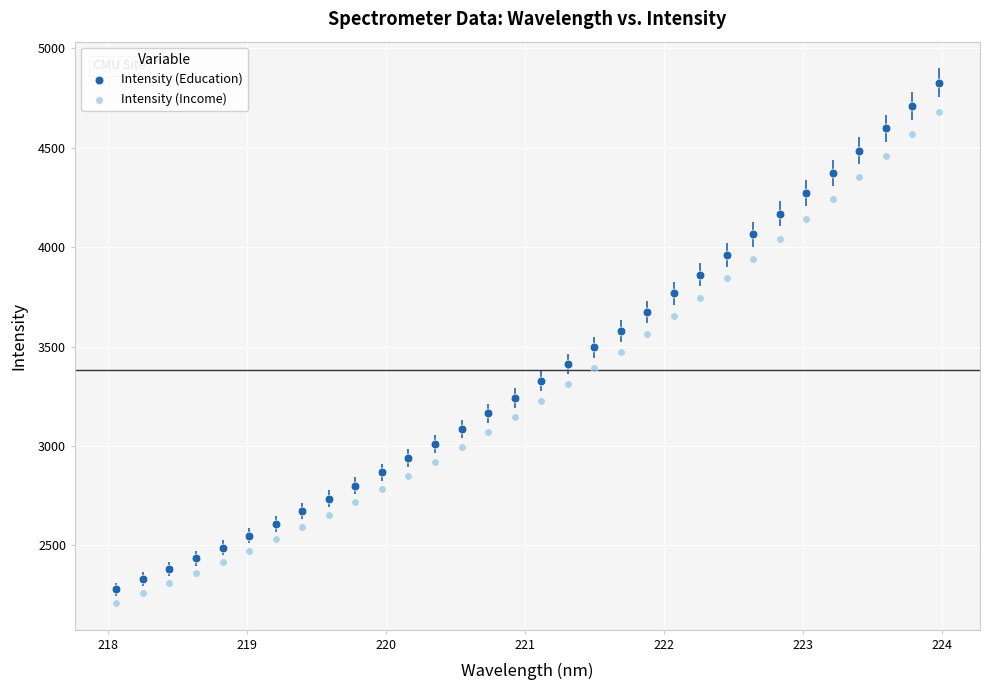

What is the X range (max minus min) for the scatter plot?

5.9